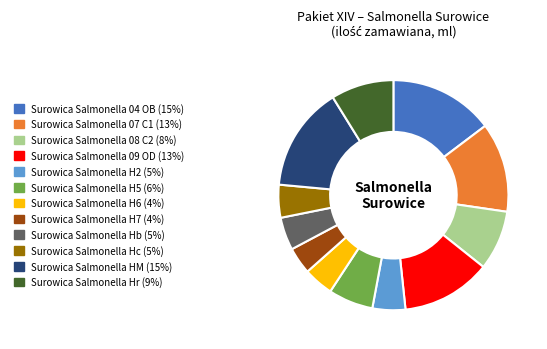

Between Surowica Salmonella H6 and Surowica Salmonella 08 C2, which is larger?

Surowica Salmonella 08 C2